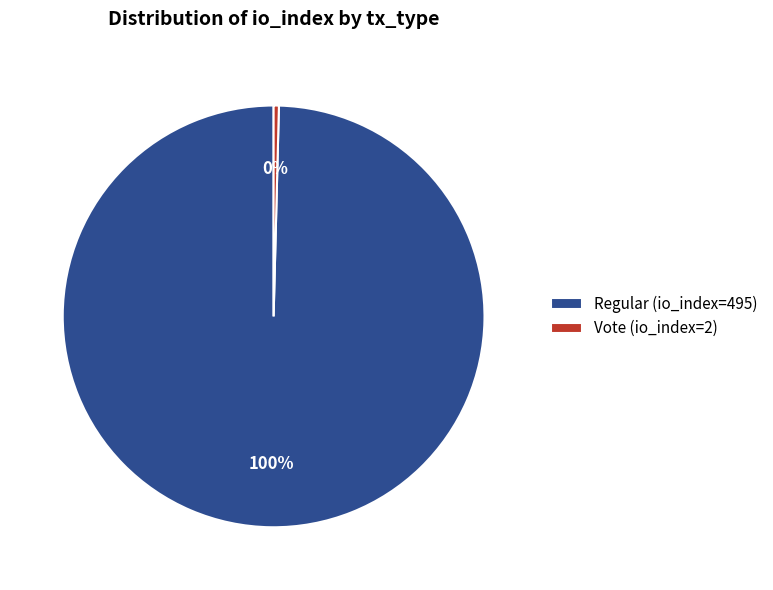

How many segments does this pie chart have?

2